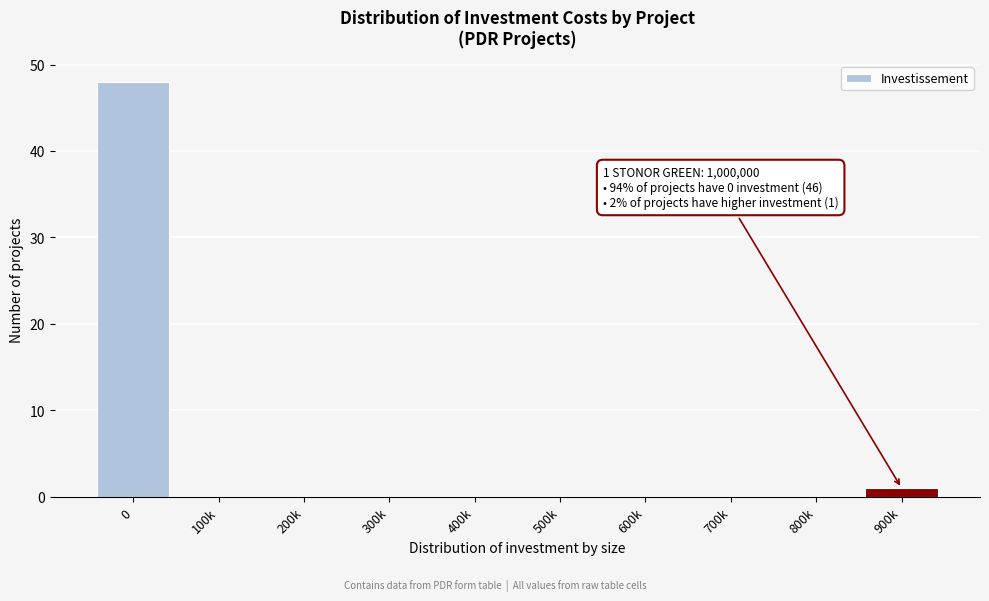

Reading left to right, extract all data points from this chart.

0=48	100k=0	200k=0	300k=0	400k=0	500k=0	600k=0	700k=0	800k=0	900k=1